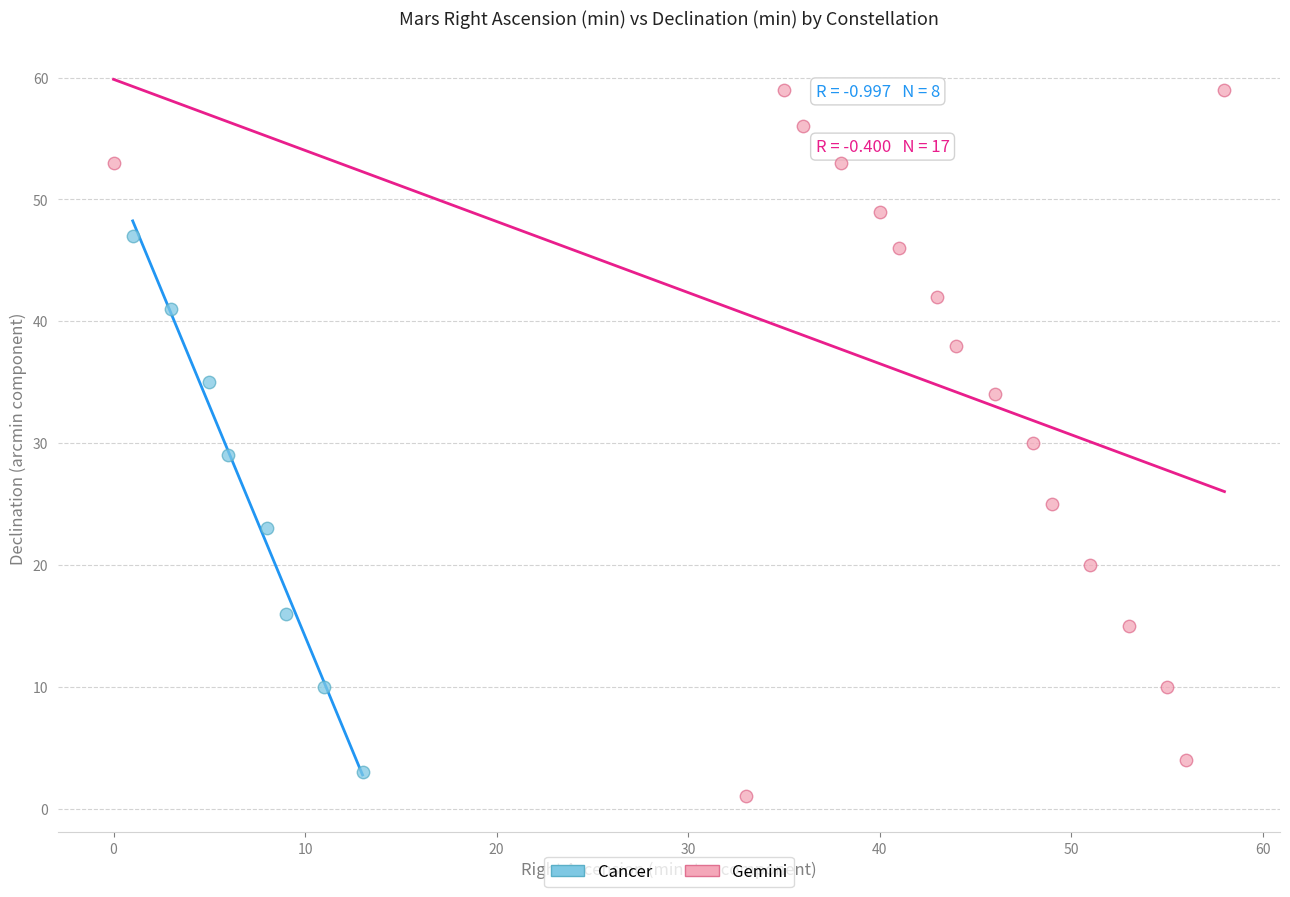

Which series reaches the maximum Y coordinate?

Gemini